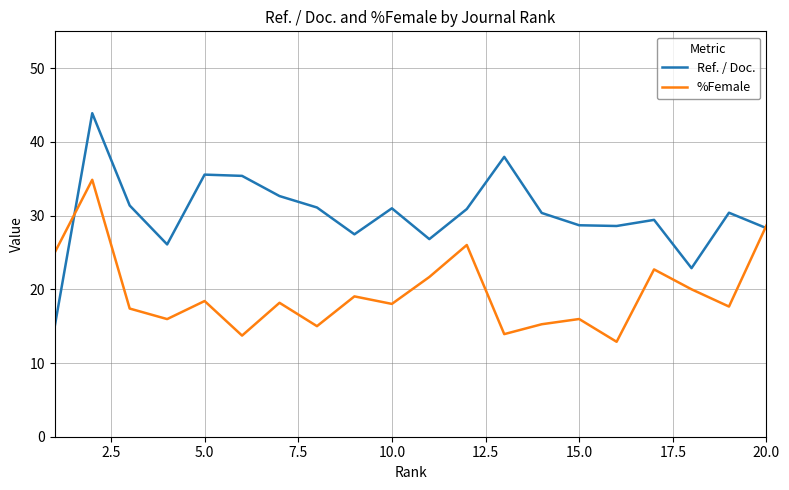

Which series has the largest total across all categories?

Ref. / Doc.